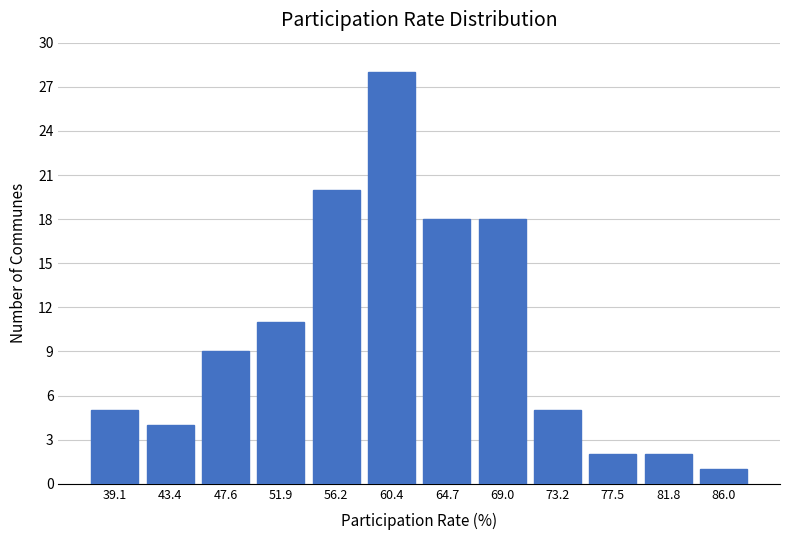

How tall is the bar that spans 84.0 to 88.0 on the x-axis? Neither the bar edges nor the heights are printed on the chart, so give them approximately, as read against the axes.

1